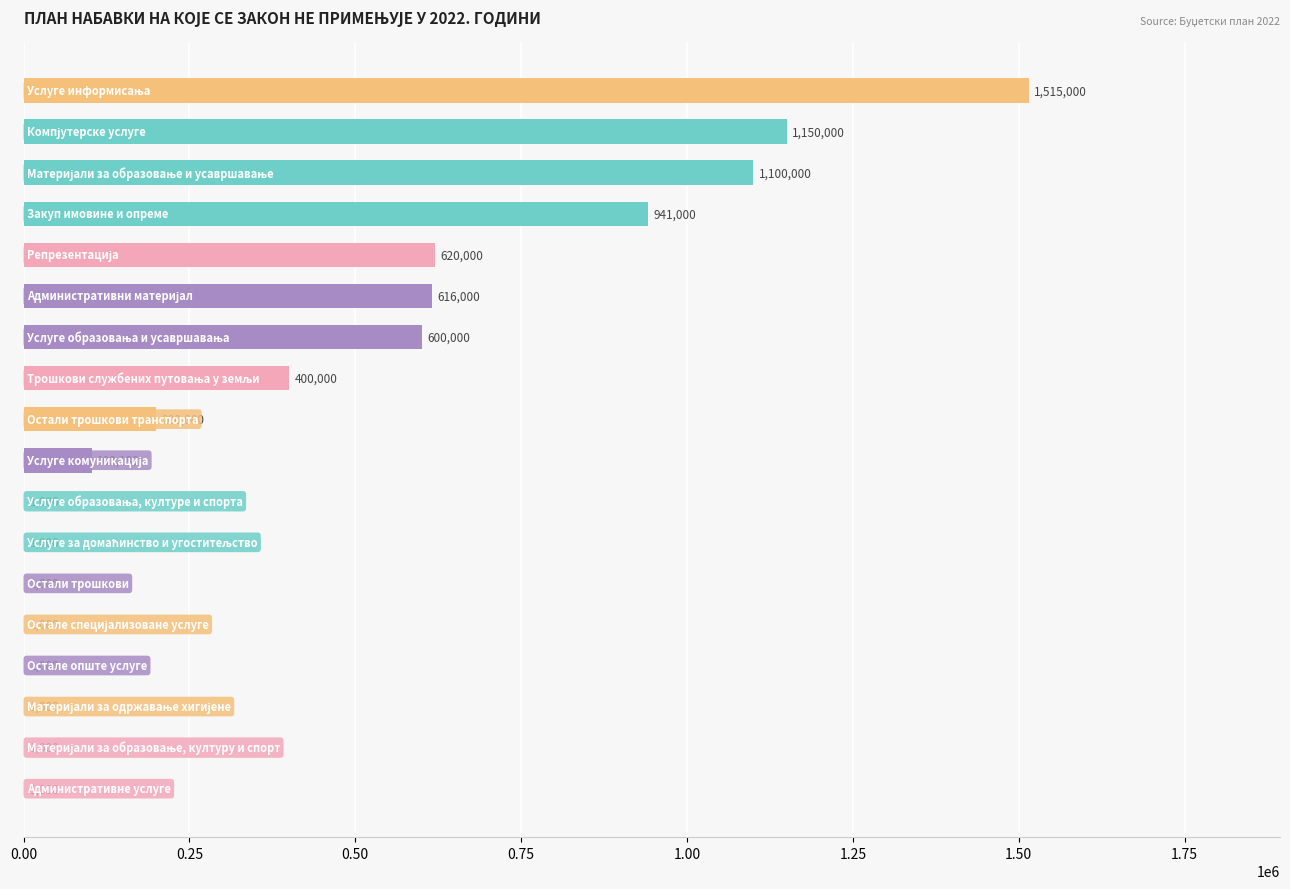

What is the greatest value displayed?

1515000.0